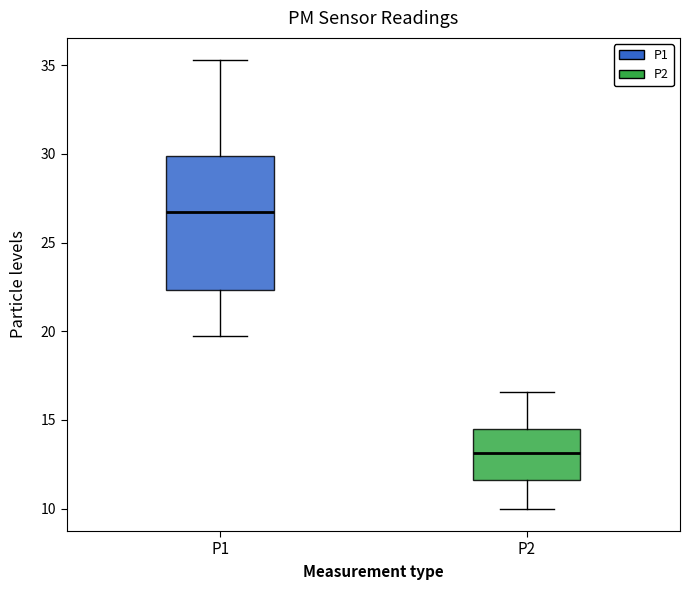

Where does the lower whisker of the box for P1 end on the y-axis? The values are not printed on the chart, so give them approximately, as read against the axis.

20.0